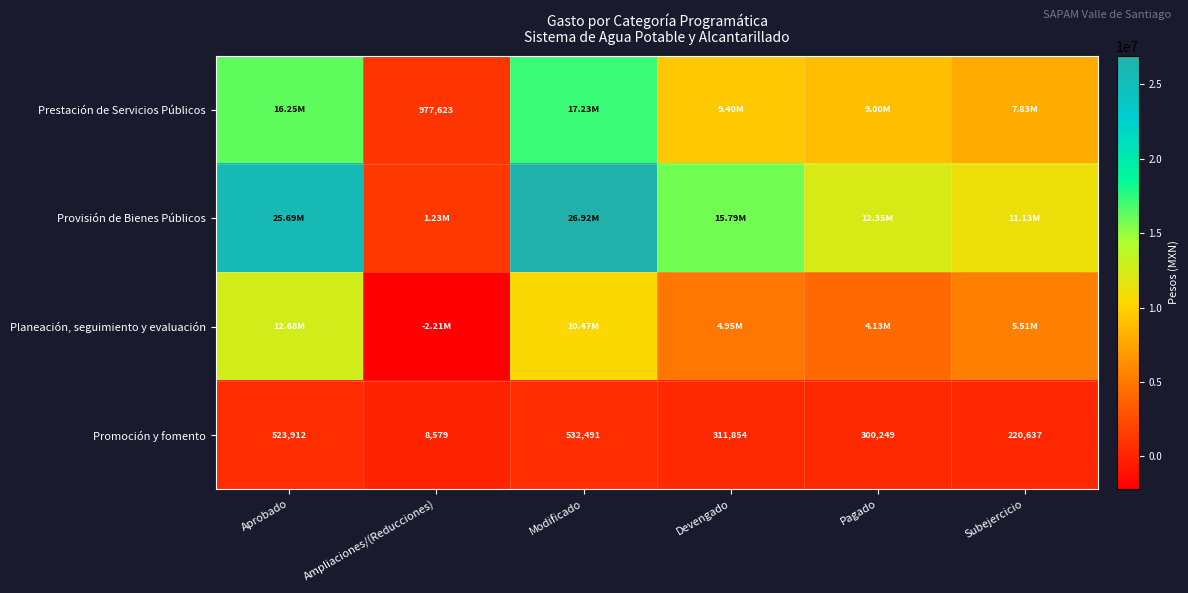

At which label does Promoción y fomento reach its minimum?

Ampliaciones/(Reducciones)